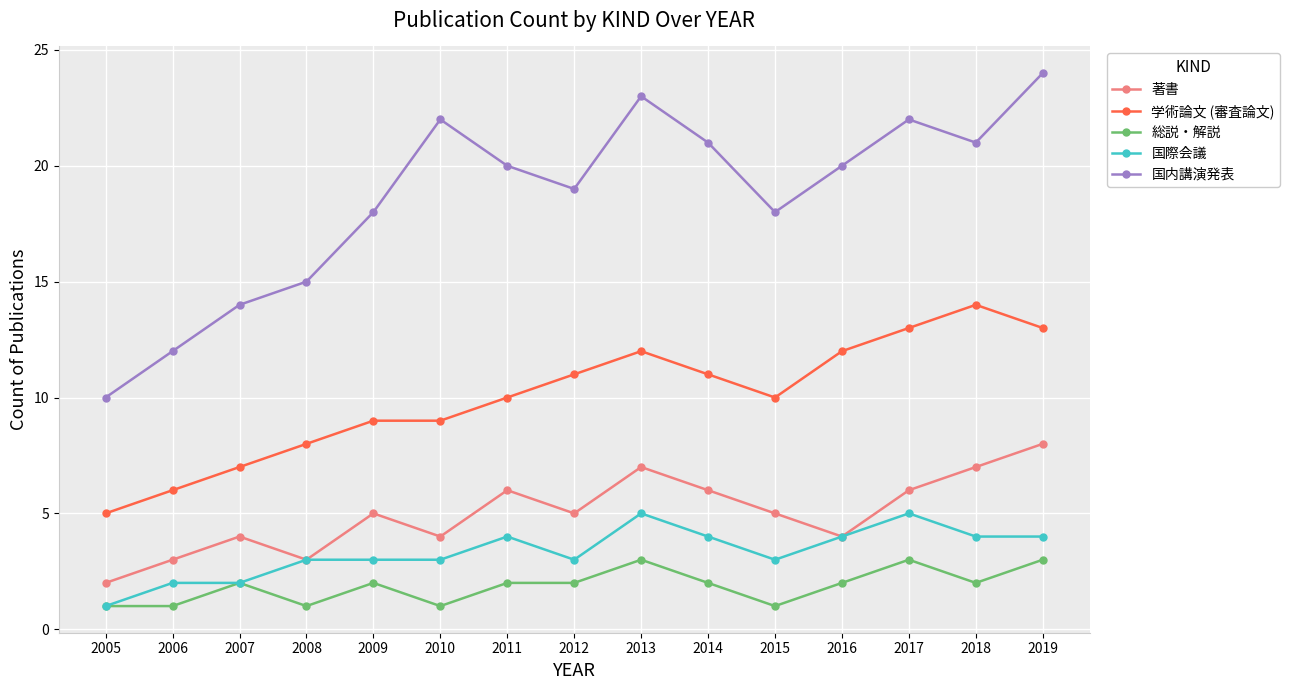

Is it true that 国際会議 equals 3 at 2012?

True